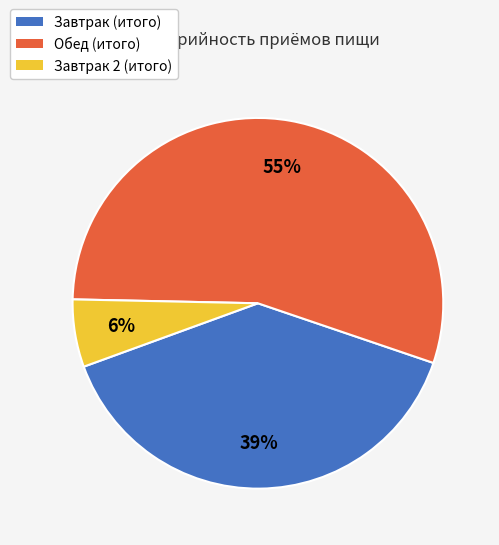

Count the number of slices in the pie.

3